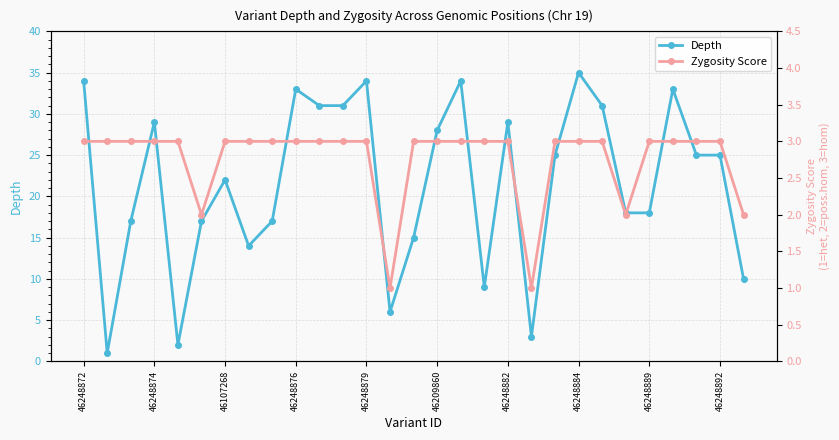

True or false: Depth and Zygosity Score cross at least once.

True